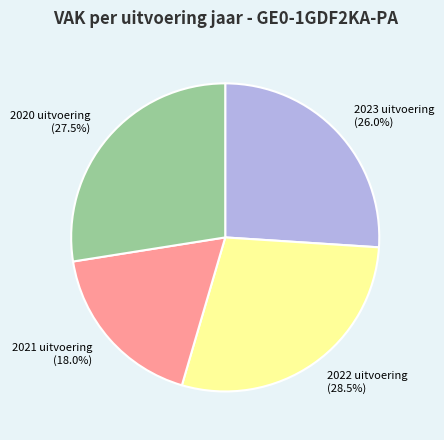

To the nearest percent, what is the combined percentage of 2020 uitvoering and 2023 uitvoering?

54%